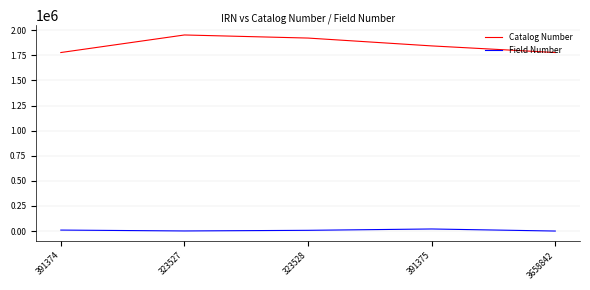

What is the difference between the maximum and second lowest values in the Field Number series?

19724